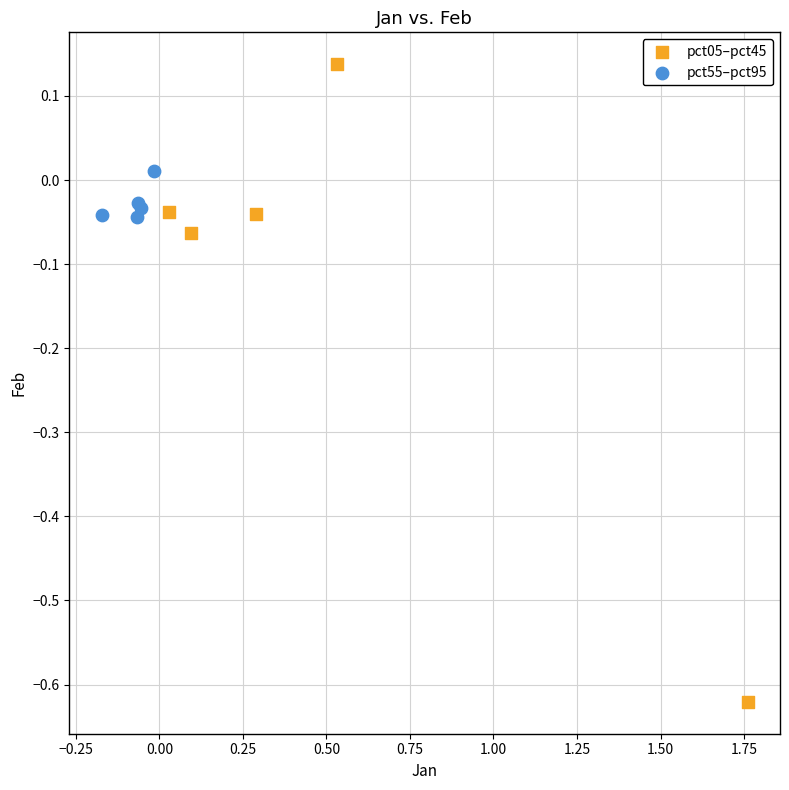

Which series has the largest Y range (max minus min)?

pct05–pct45